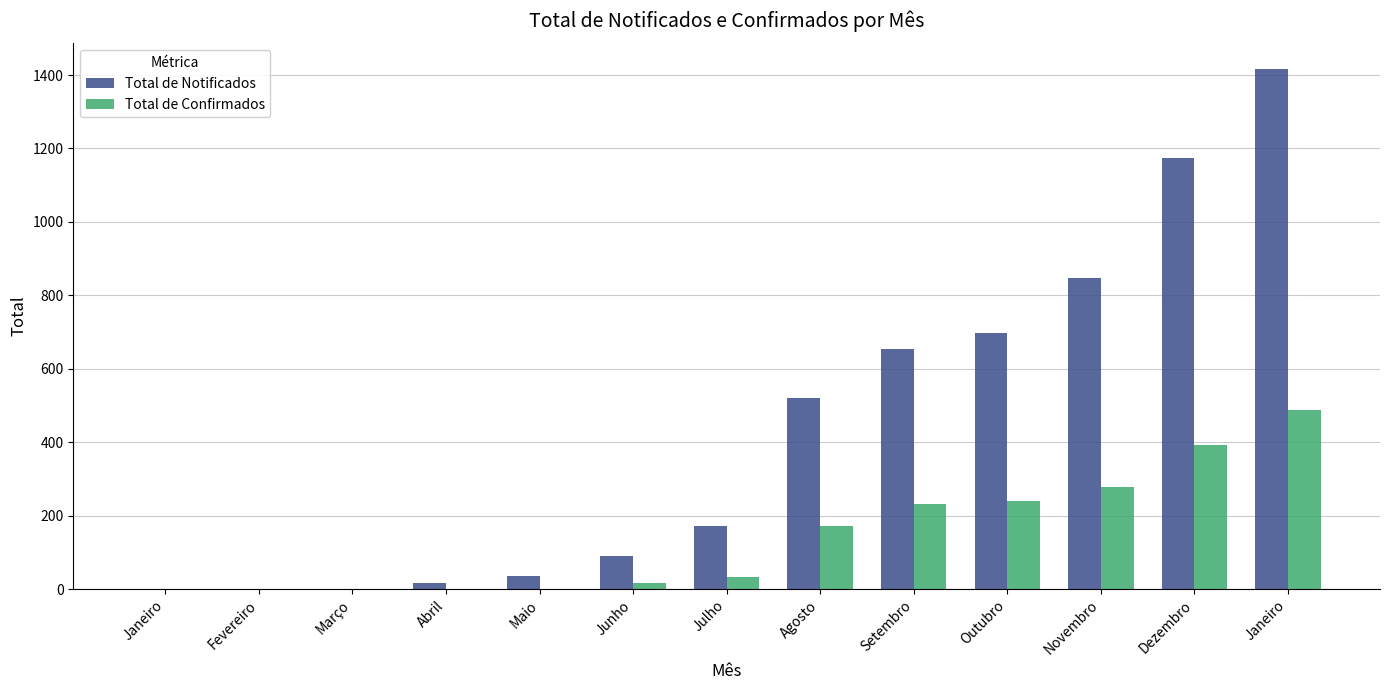

Reading left to right, what are all the values shown in this chart?

Total de Notificados: Janeiro=0	Fevereiro=0	Março=0	Abril=16	Maio=35	Junho=91	Julho=173	Agosto=519	Setembro=655	Outubro=697	Novembro=847	Dezembro=1175	Janeiro=1416
Total de Confirmados: Janeiro=0	Fevereiro=0	Março=0	Abril=0	Maio=1	Junho=17	Julho=34	Agosto=172	Setembro=232	Outubro=239	Novembro=277	Dezembro=392	Janeiro=488